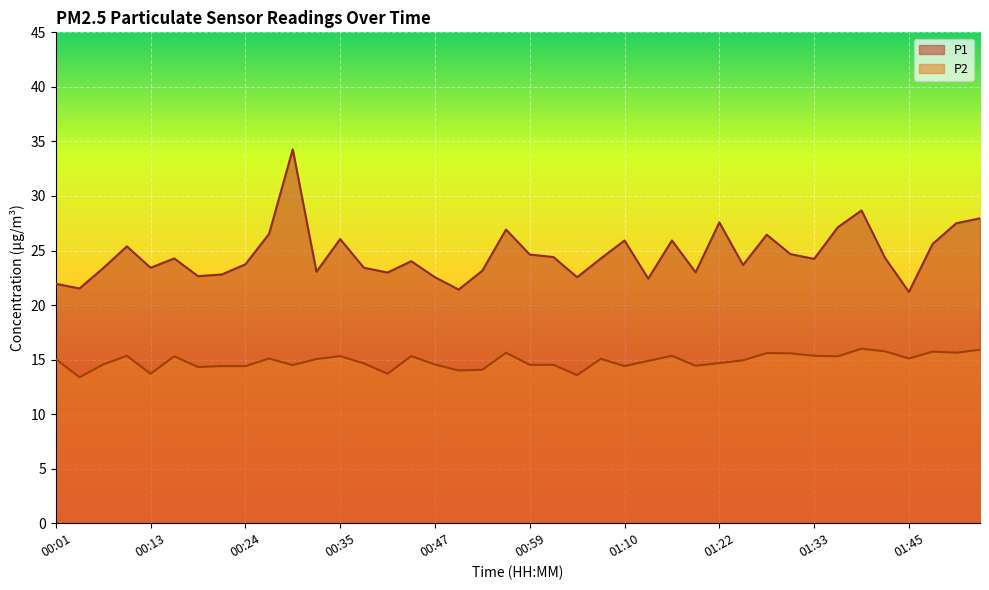

The value of P2 at 01:27 is 22.4. True or false?

False